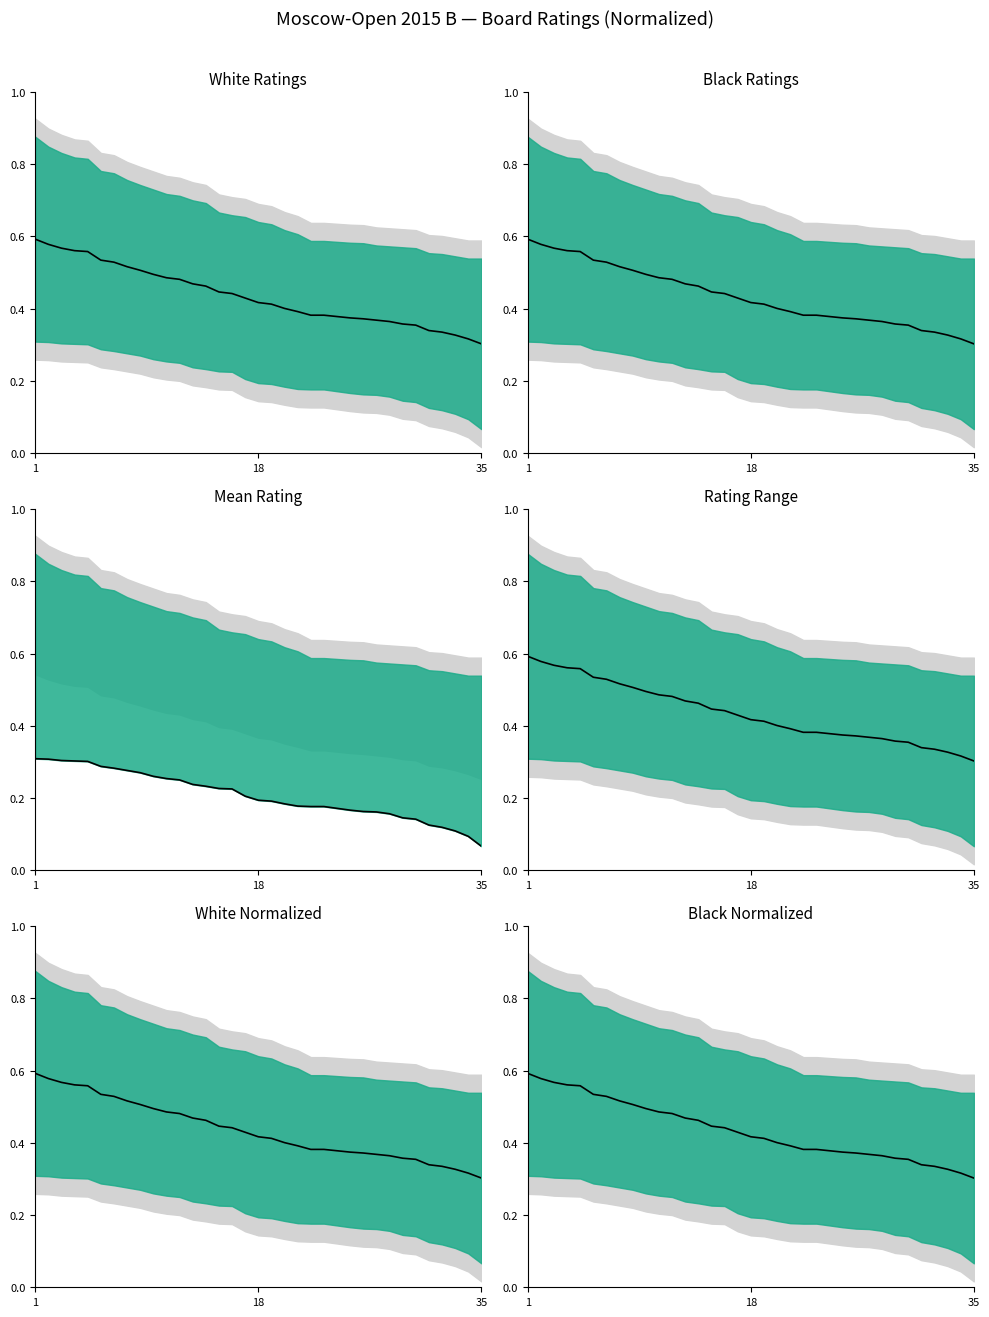

True or false: the data shows 0.7 at 5.

False